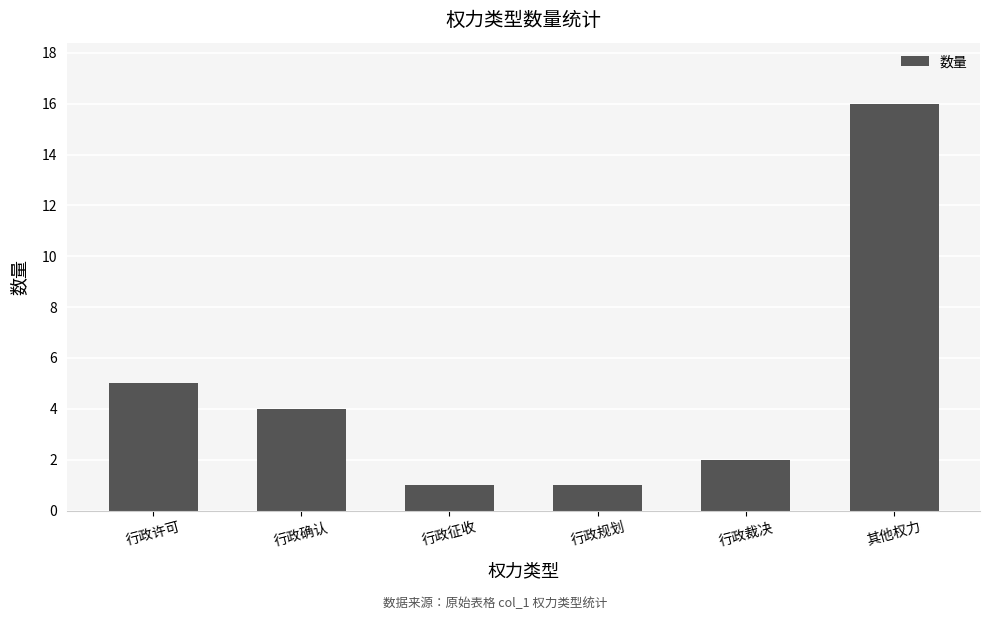

What is the change in value from 行政规划 to 其他权力?

+15